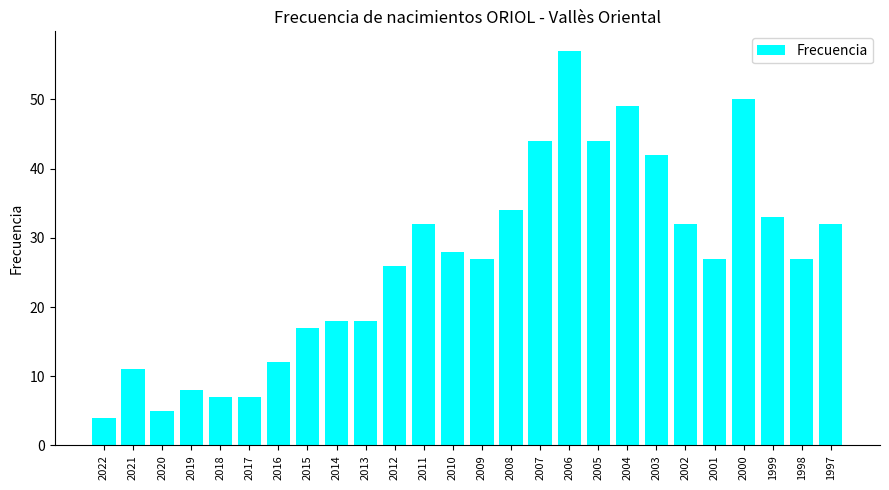

What is the smallest value displayed?

4